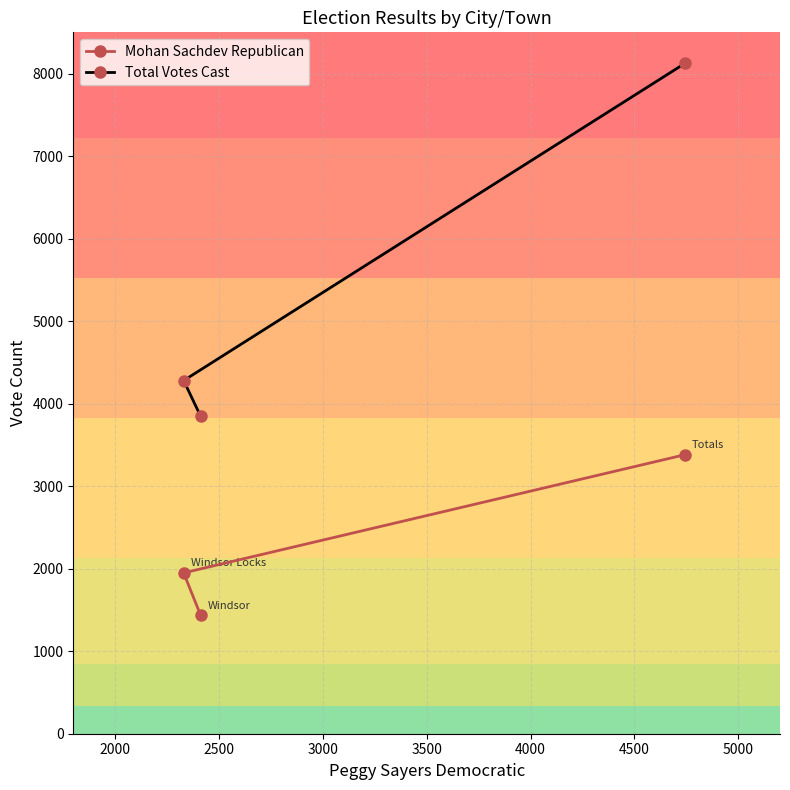

Which series has the largest range (max minus min)?

Total Votes Cast